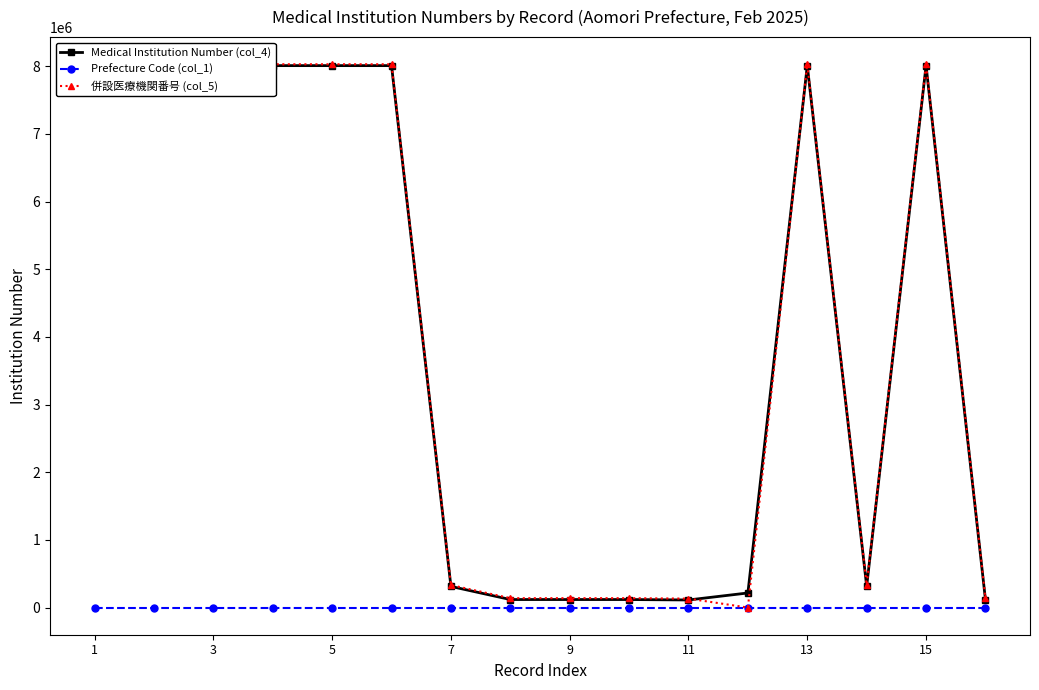

What is the value of the 併設医療機関番号 (col_5) point at the 15th from the left?

8030118